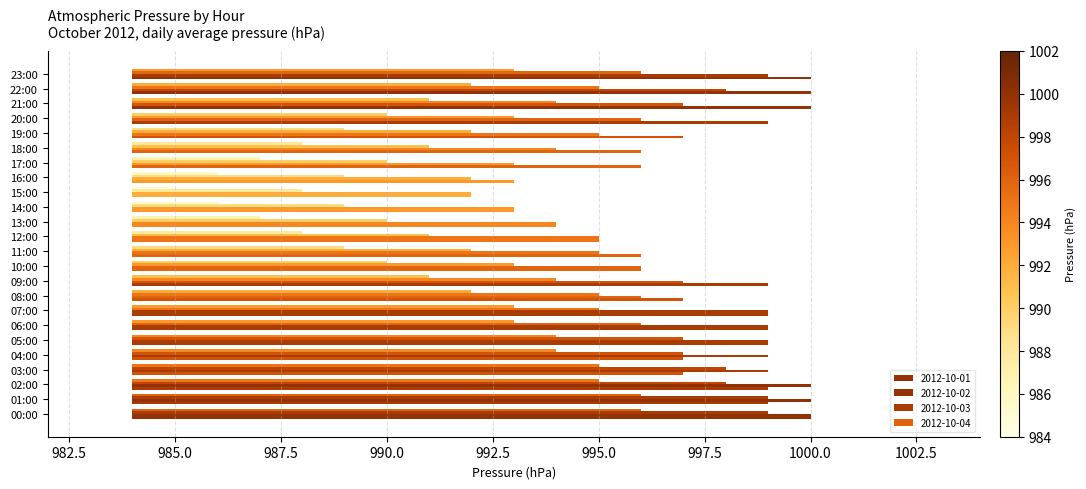

The value of 2012-10-03 at 13:00 is 9. True or false?

False